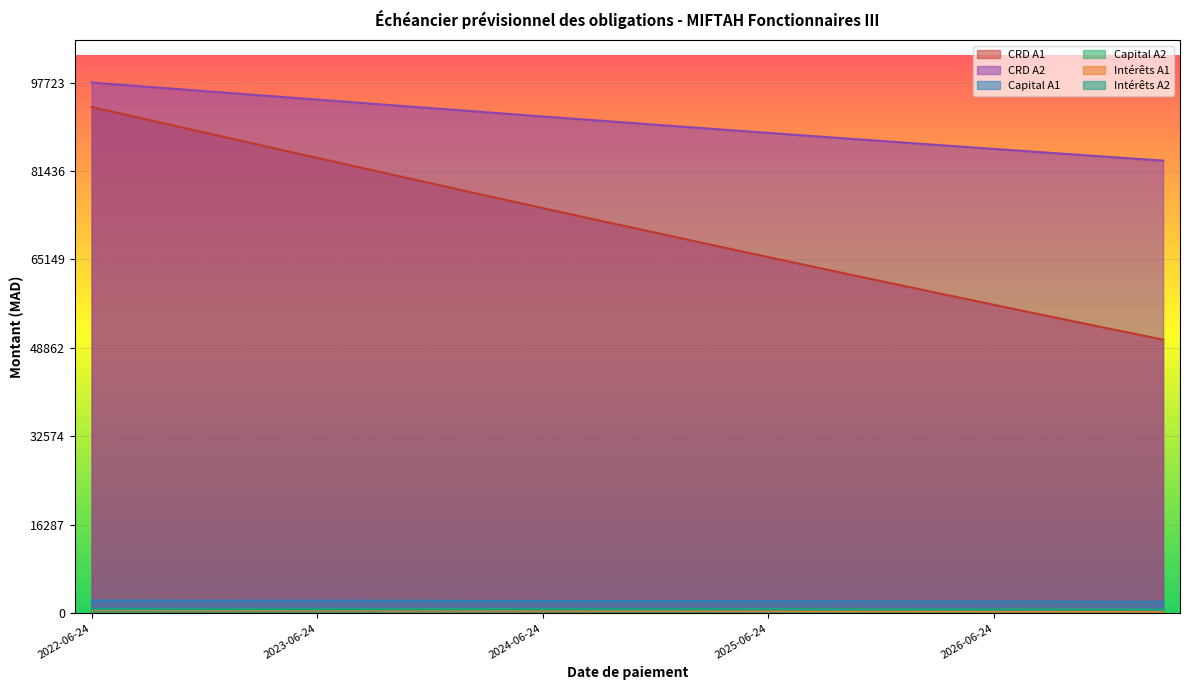

True or false: Capital A2 and CRD A1 cross at least once.

False